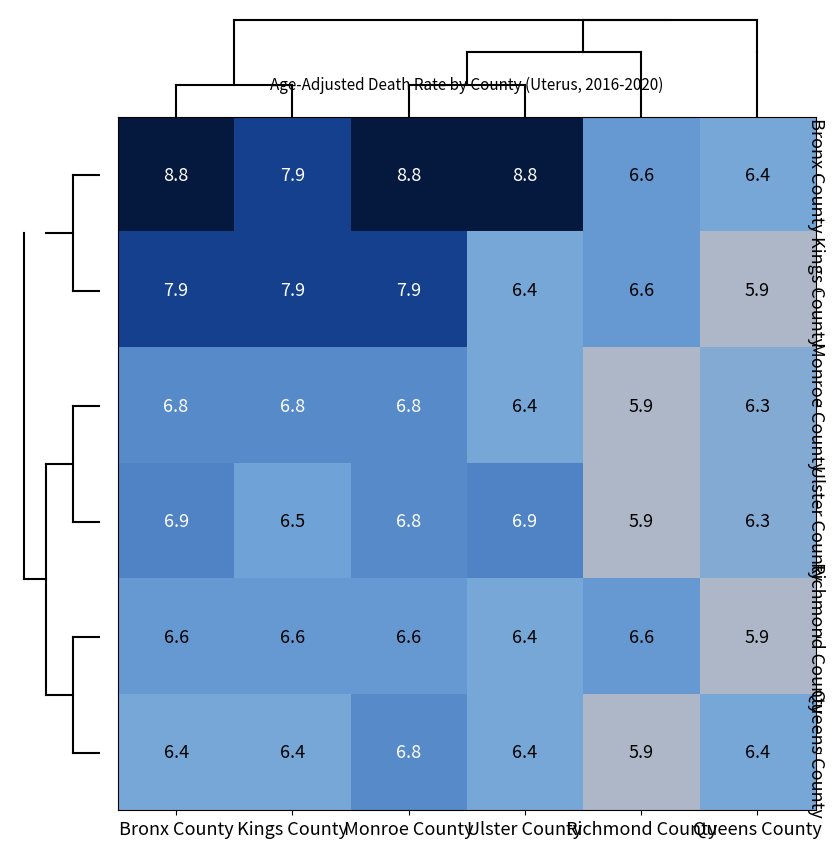

How many data points in Kings County are above 7?

3